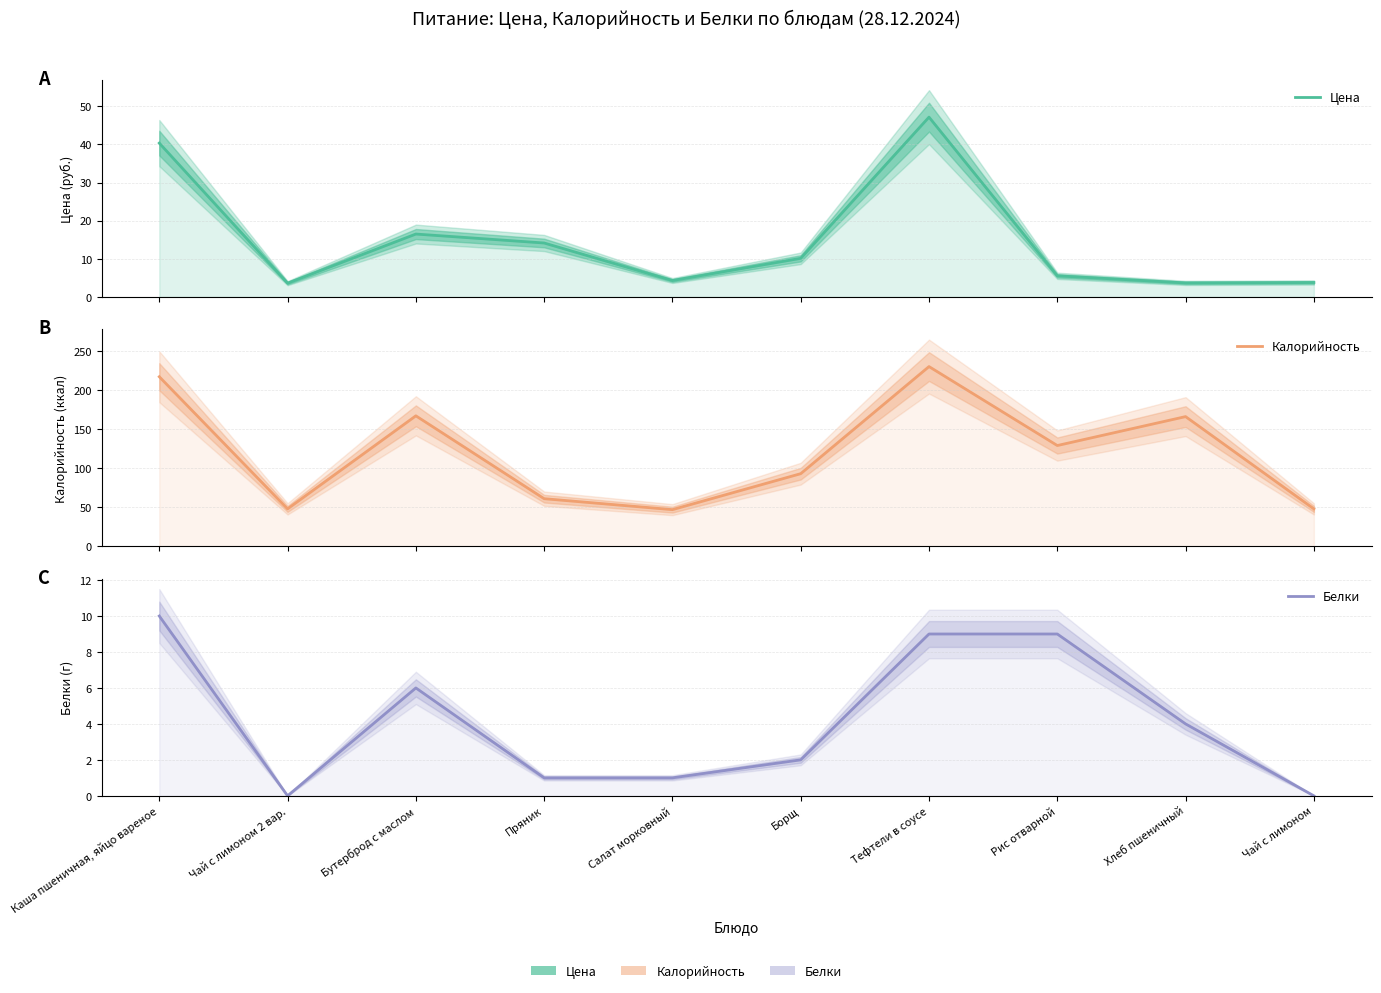

What is the label of the 8th point from the left?

Рис отварной